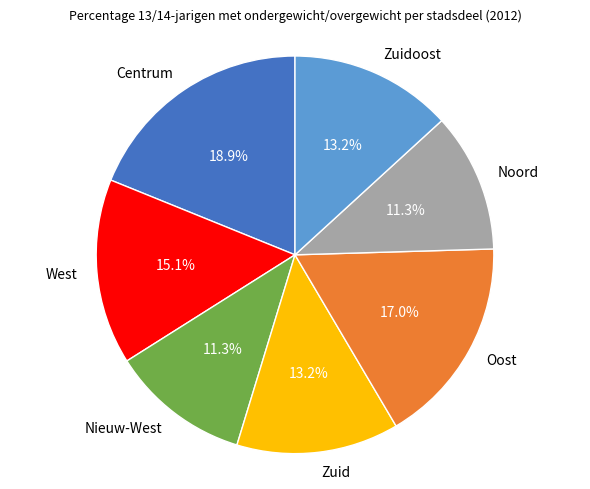

Which slice is the largest?

Centrum